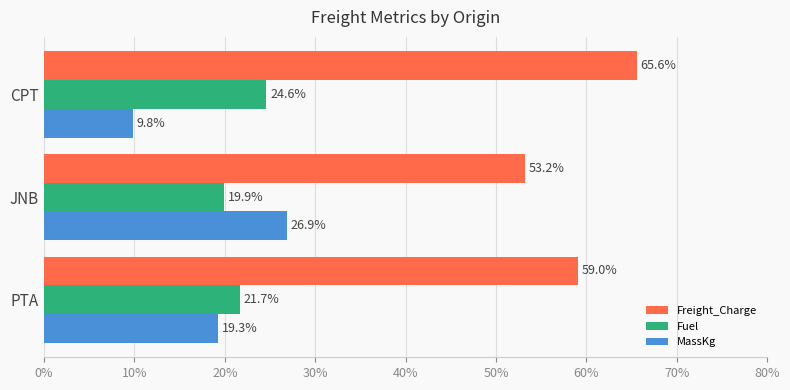

What are all the series names shown in the legend?

Freight_Charge, Fuel, MassKg